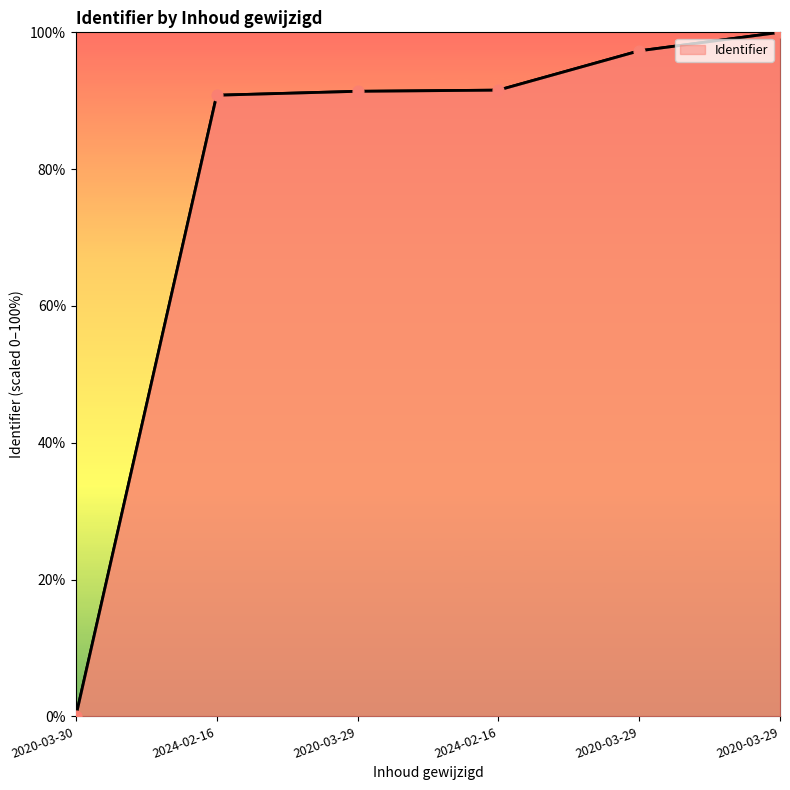

Approximately how many times larger is the value at 2020-03-29 compared to 2020-03-29?

0.9